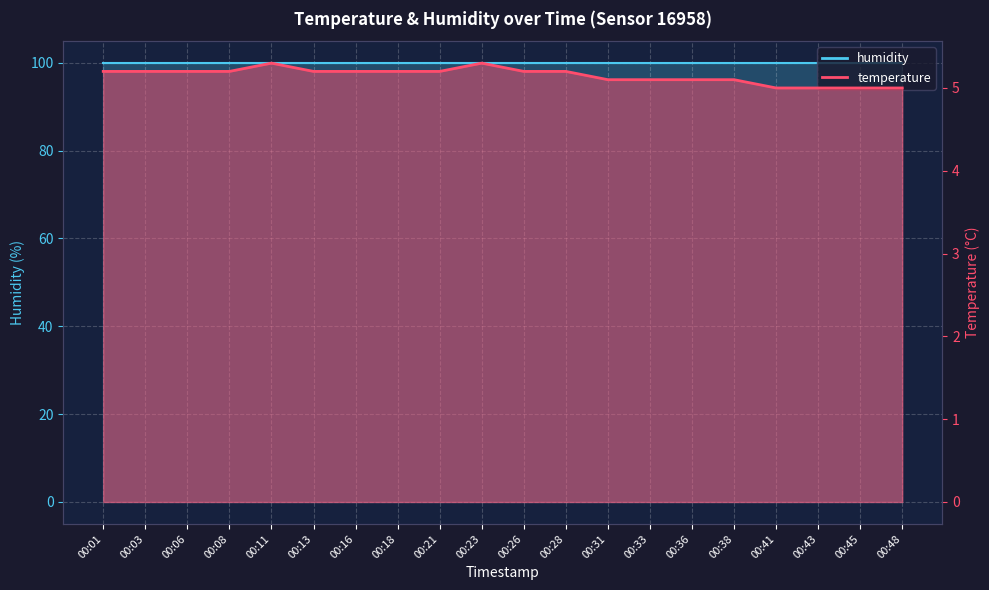

Does the chart display data point markers on the line(s)?

No